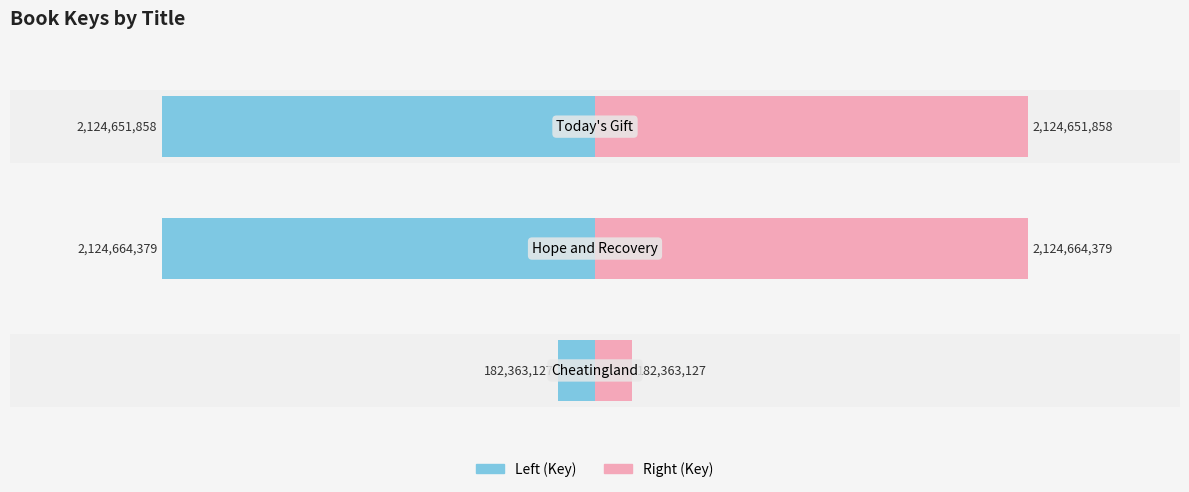

Count the number of categories in the chart.

3